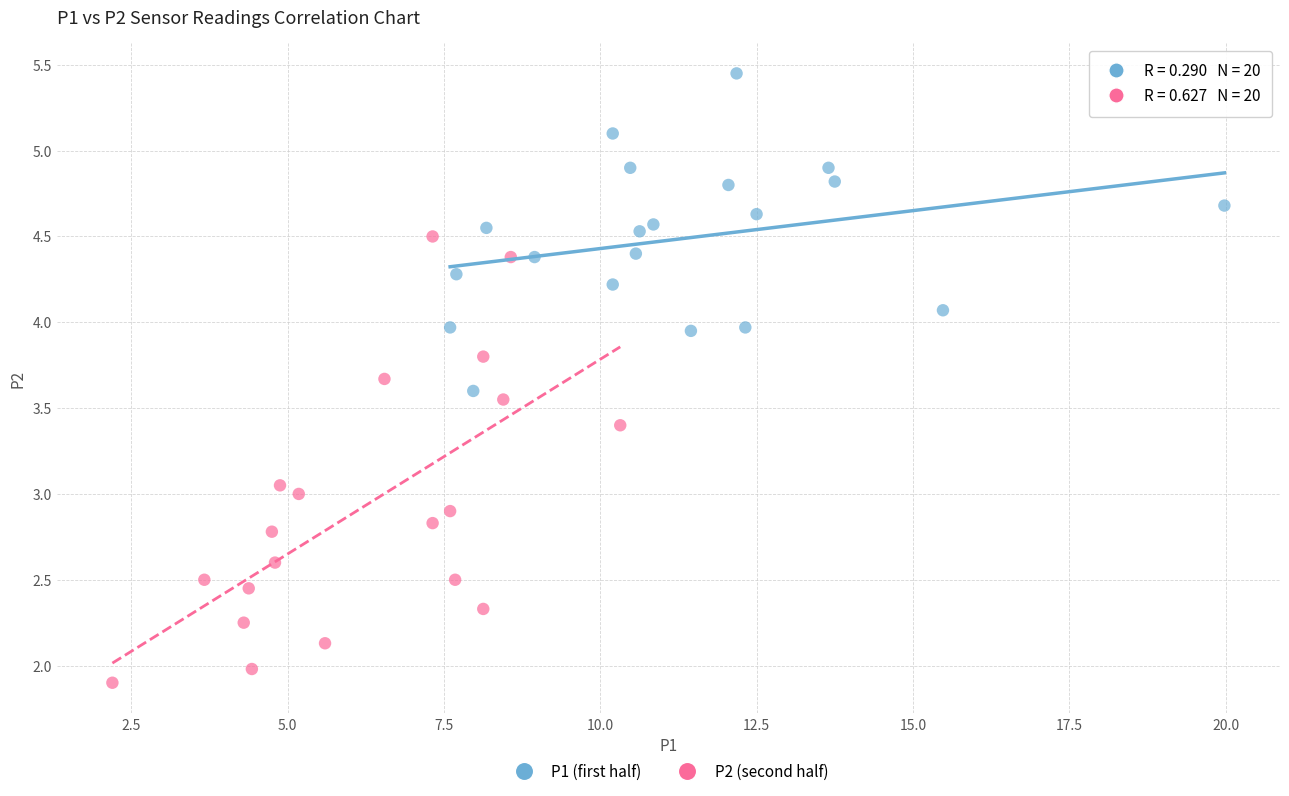

Which series has the largest Y range (max minus min)?

P2 (second half)